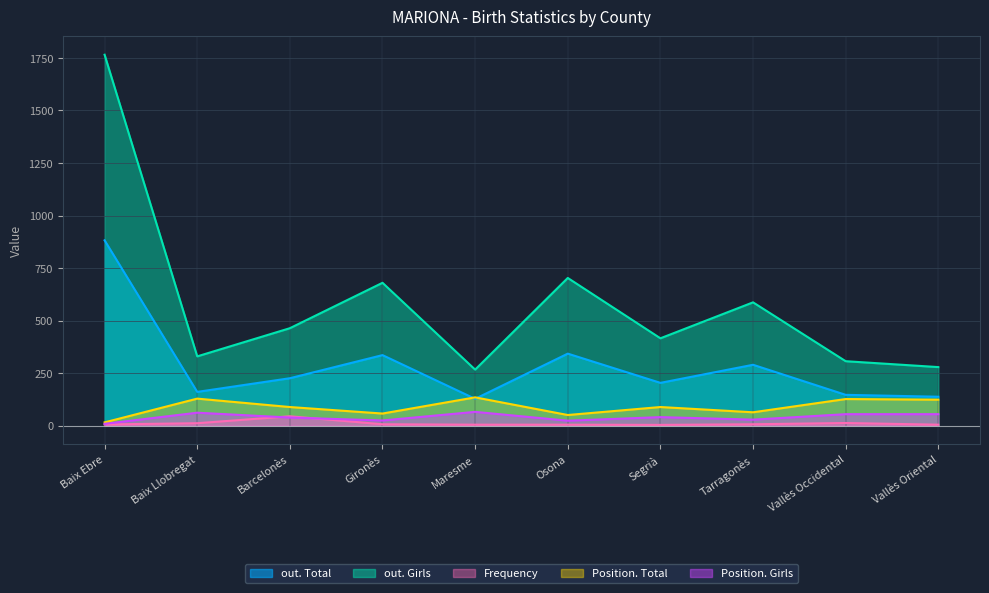

Is it true that Frequency equals 6 at Baix Ebre?

True